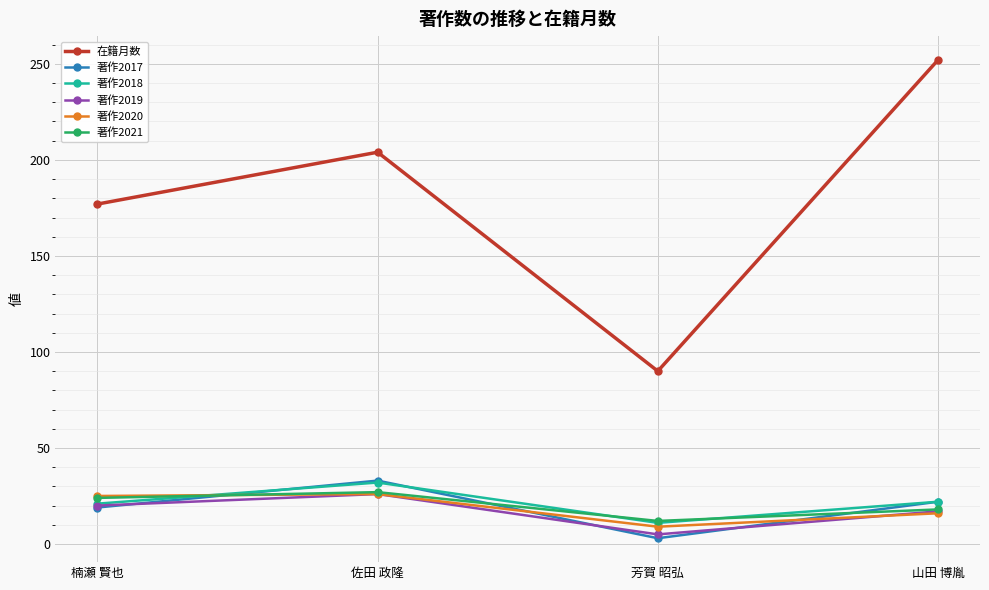

Does the chart have visible grid lines?

Yes